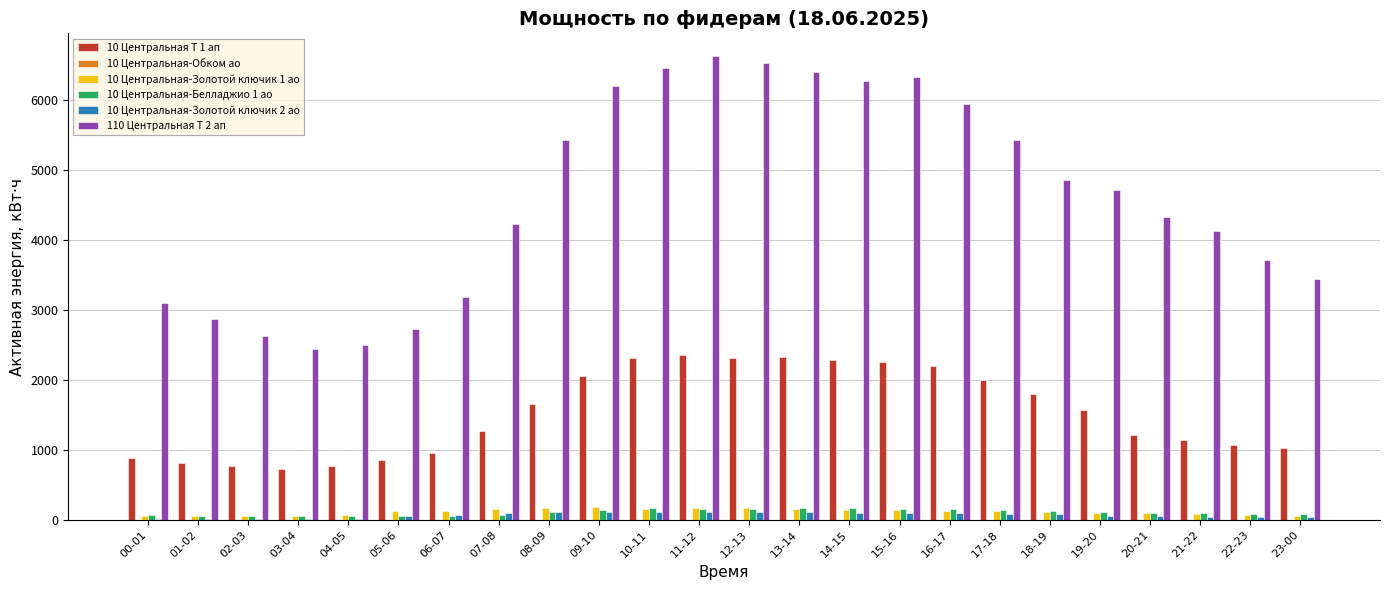

What is the difference between the 10 Центральная-Золотой ключик 1 ао values at 11-12 and 02-03?

112.0